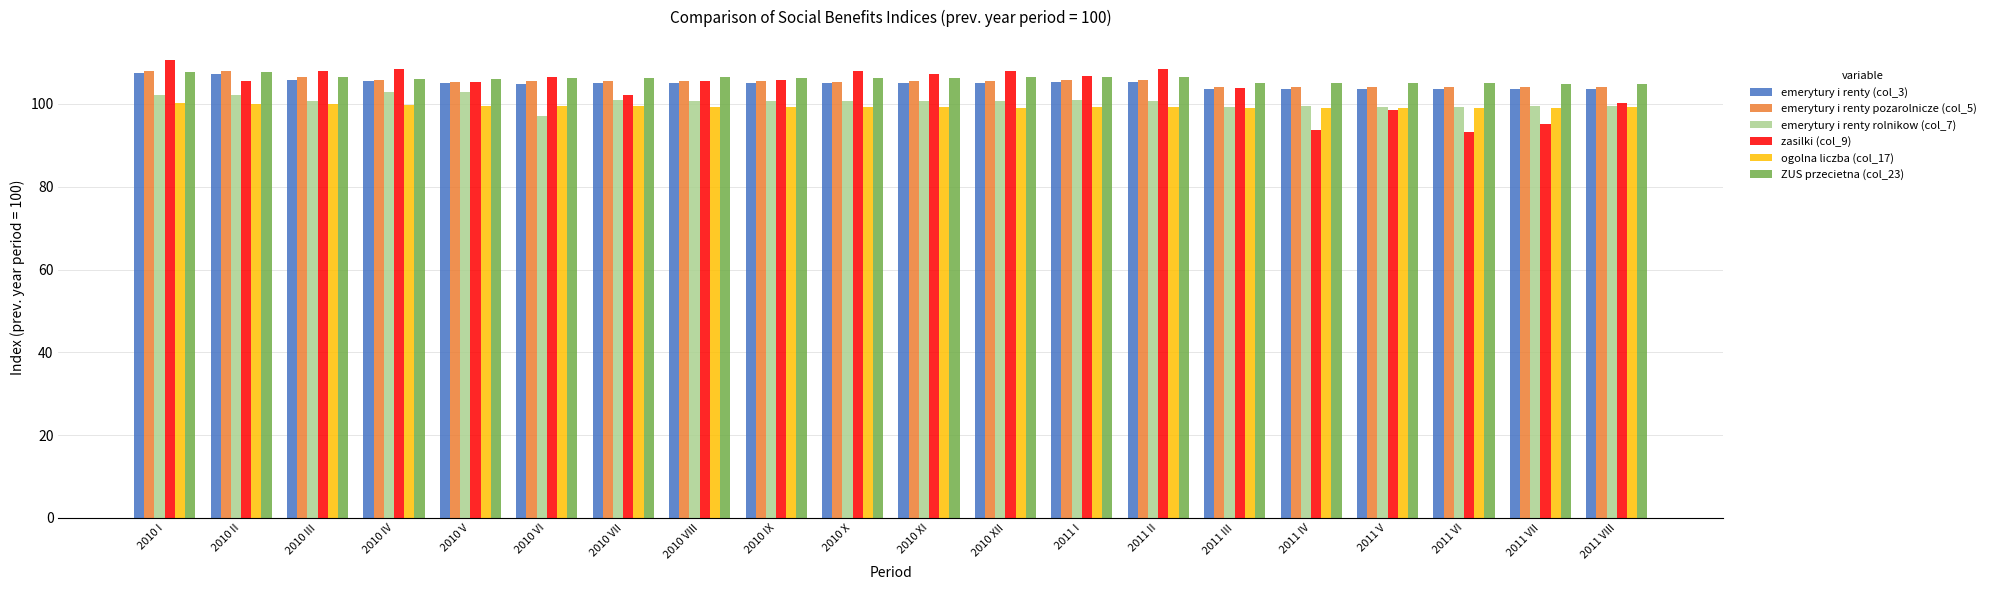

What is the highest value of the zasilki (col_9) series?

110.6